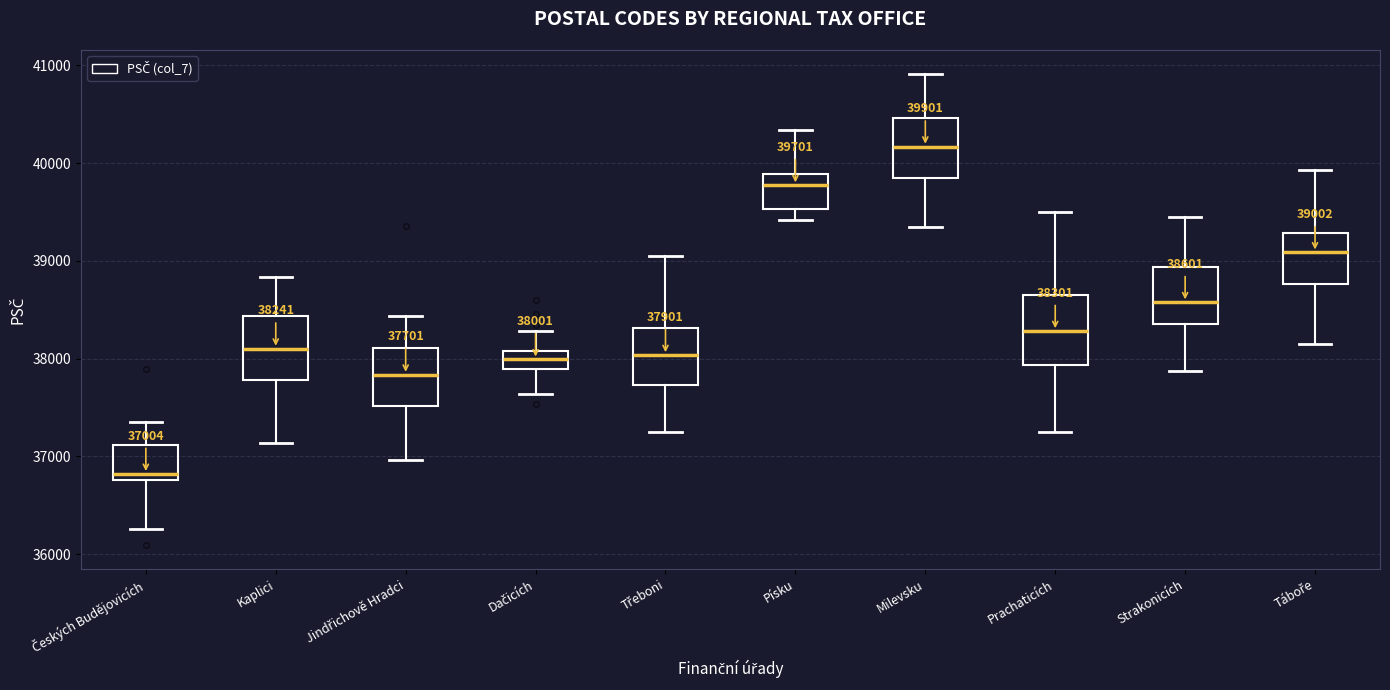

Which box's median line is the lowest?

Českých Budějovicích